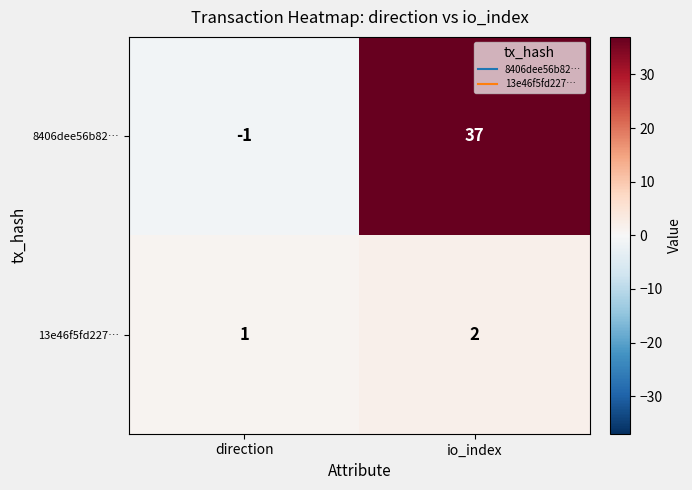

Which series has the widest spread of values?

8406dee56b82…